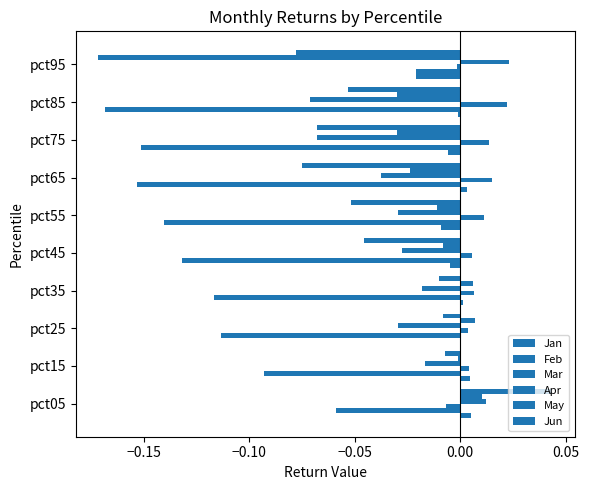

What is the difference between the maximum and second lowest values in the Feb series?

0.1